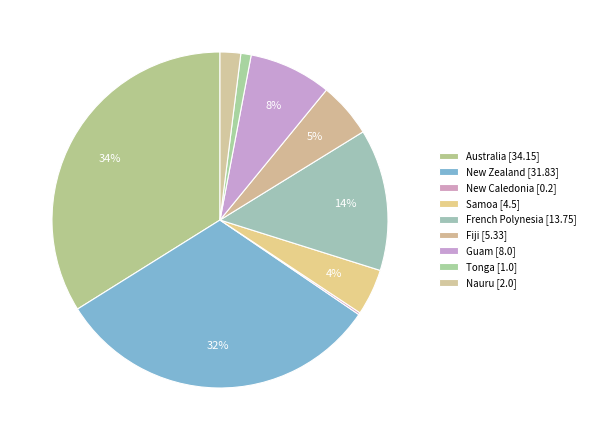

Is there any slice that represents more than half of the pie?

No